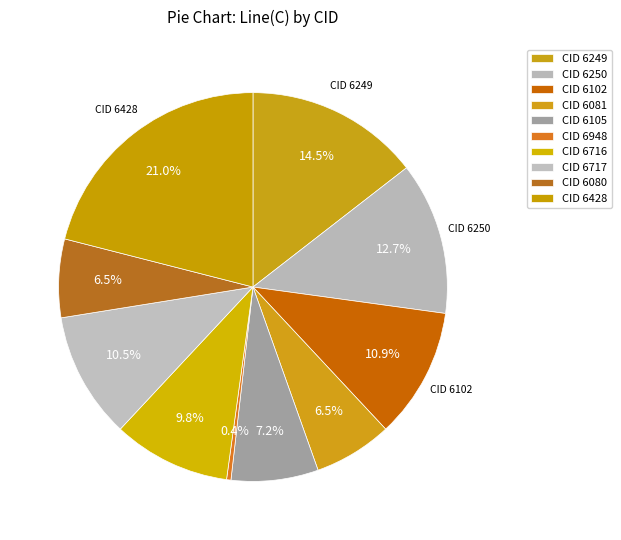

What is the largest slice in the pie chart?

CID 6428